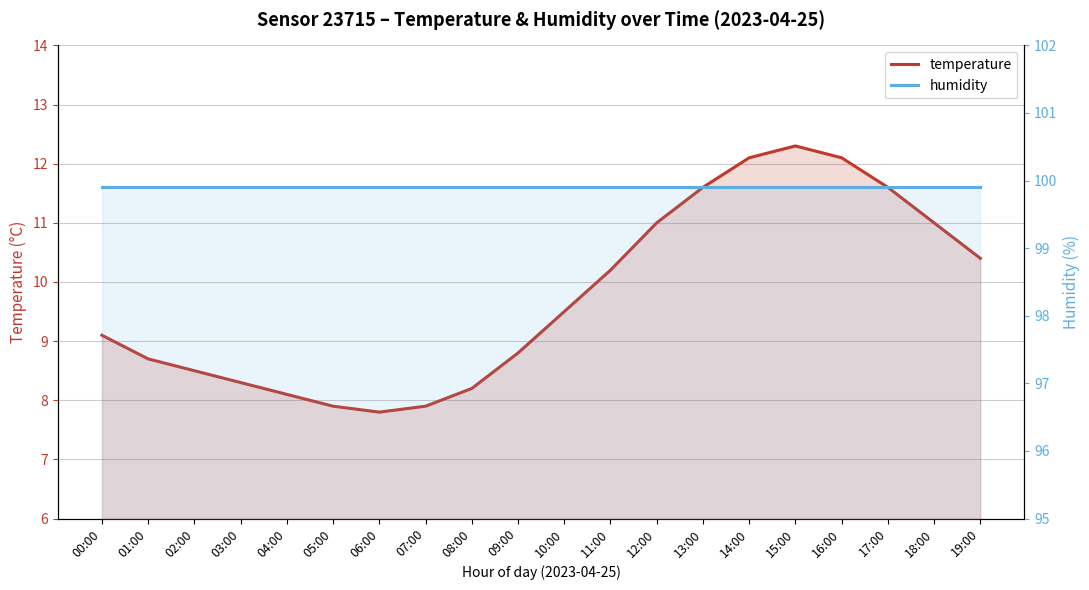

What is the spread (max minus min) of values at 04:00?

91.8